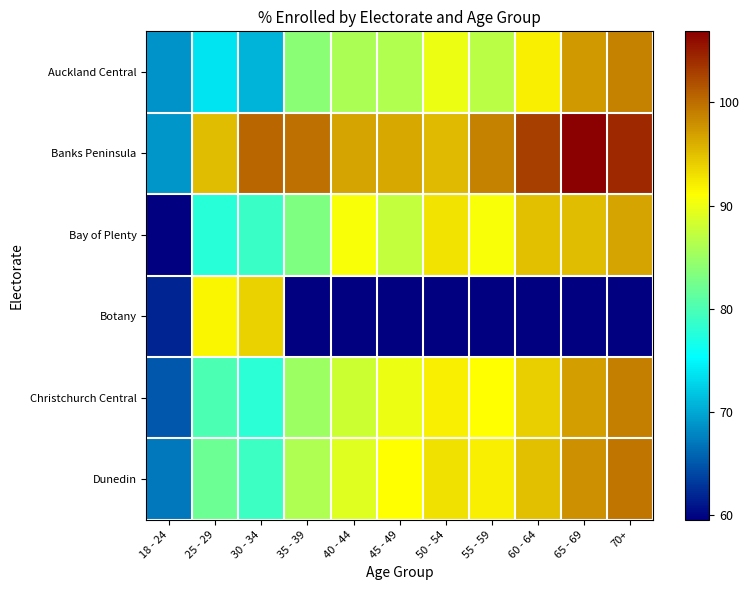

How many data points does each series have?

11